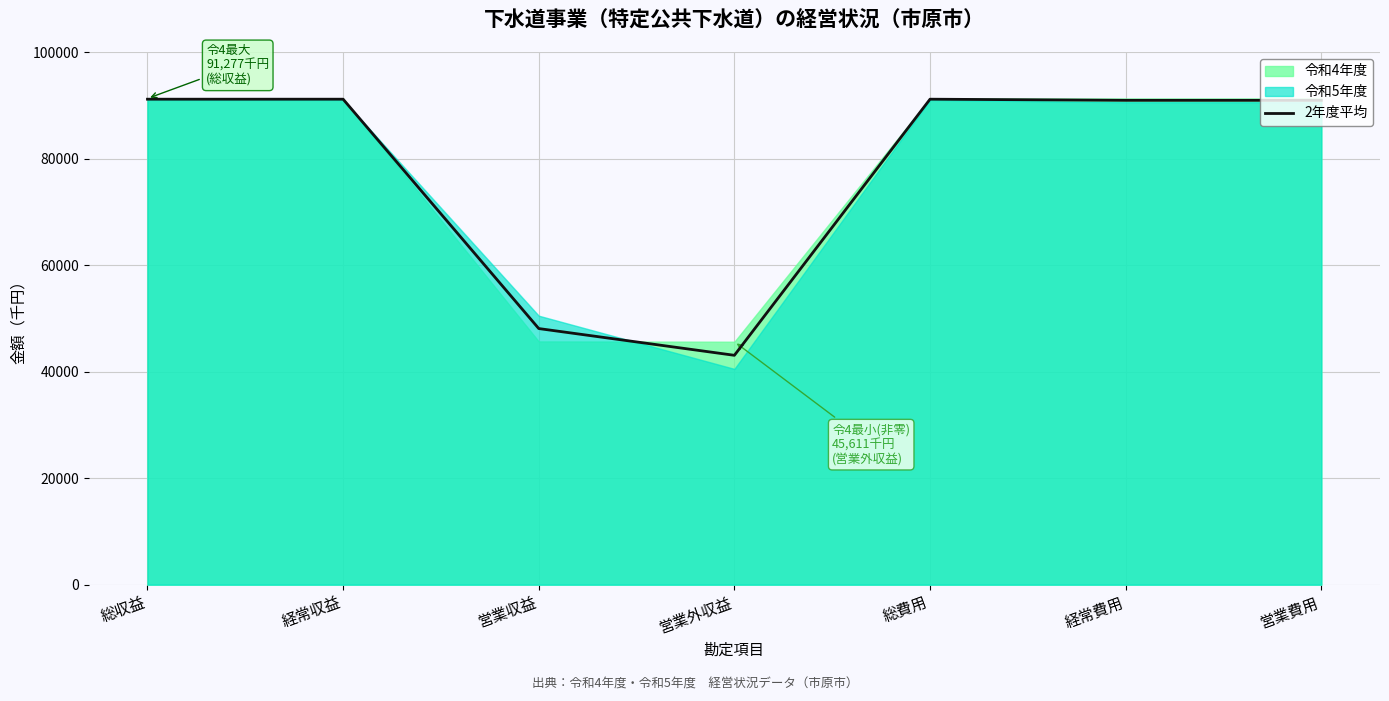

True or false: 2年度平均 has a value of 55821 at 営業費用.

False